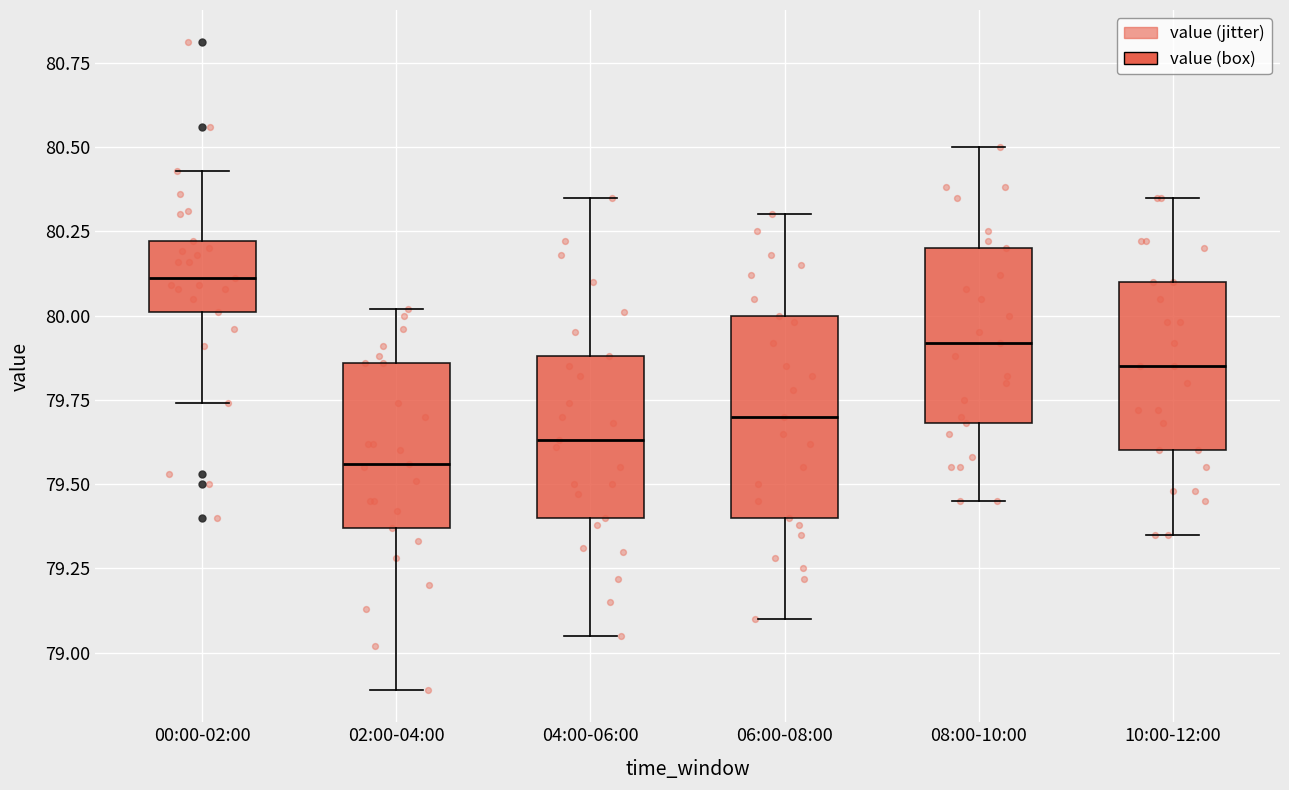

Which box's median line is the lowest?

02:00-04:00